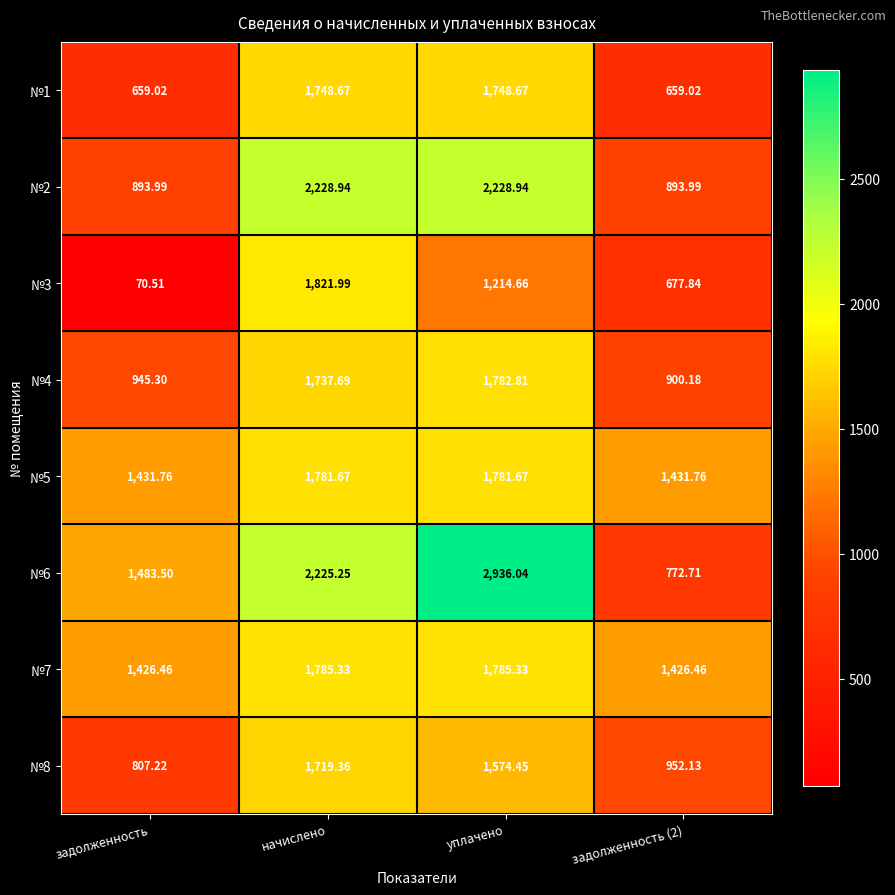

At which label is №4 closest to 1341?

задолженность